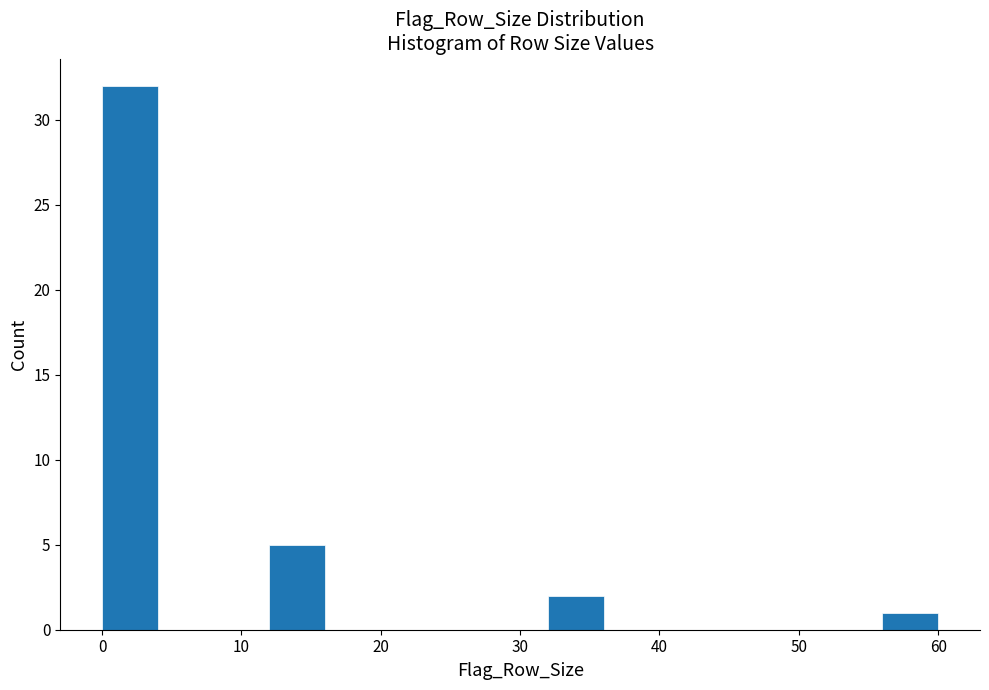

Reading left to right, transcribe this chart: for each bar, give the range it covers on the x-axis and its height. The values are not printed on the chart, so give them approximately, as read against the axis.

0 to 4: 32
4 to 8: 0
8 to 12: 0
12 to 16: 5
16 to 20: 0
20 to 24: 0
24 to 28: 0
28 to 32: 0
32 to 36: 2
36 to 40: 0
40 to 44: 0
44 to 48: 0
48 to 52: 0
52 to 56: 0
56 to 60: 1